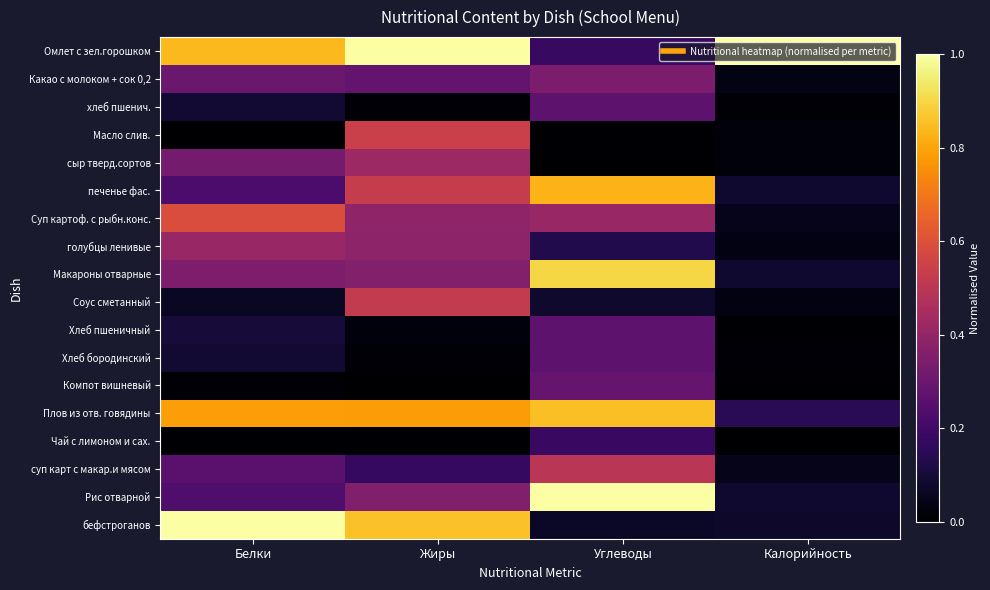

Rank the series by their maximum value, from highest to lowest.

Омлет с зел.горошком, Рис отварной, бефстроганов, Макароны отварные, Плов из отв. говядины, печенье фас., Суп картоф. с рыбн.конс., Масло слив., Соус сметанный, суп карт с макар.и мясом, сыр тверд.сортов, голубцы ленивые, Какао с молоком + сок 0,2, Компот вишневый, хлеб пшенич., Хлеб пшеничный, Хлеб бородинский, Чай с лимоном и сах.